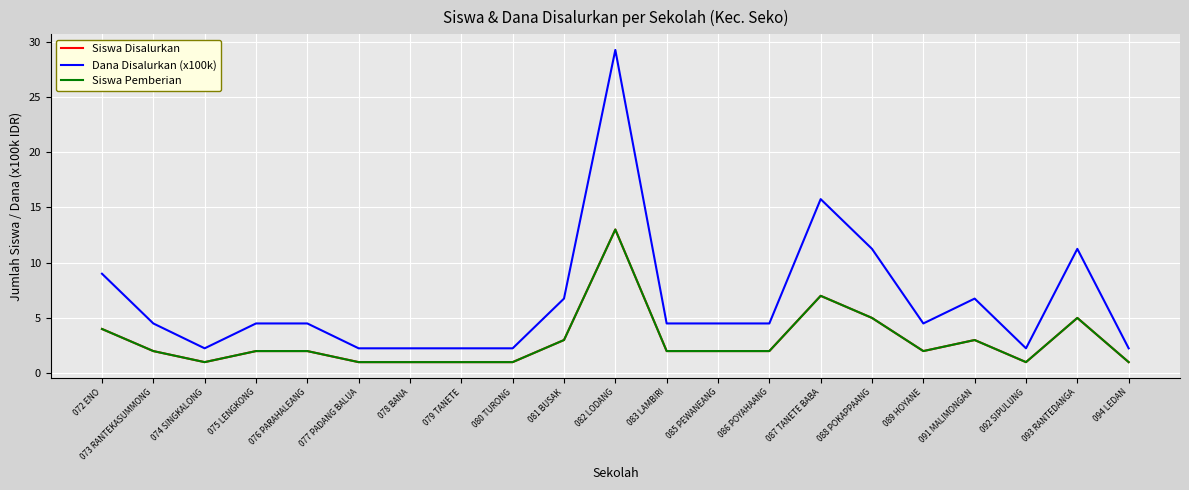

True or false: Dana Disalurkan (x100k) and Siswa Pemberian cross at least once.

False